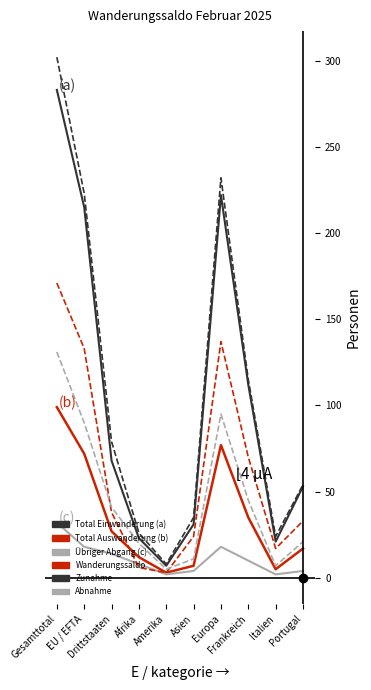

How many distinct data groups are displayed?

6